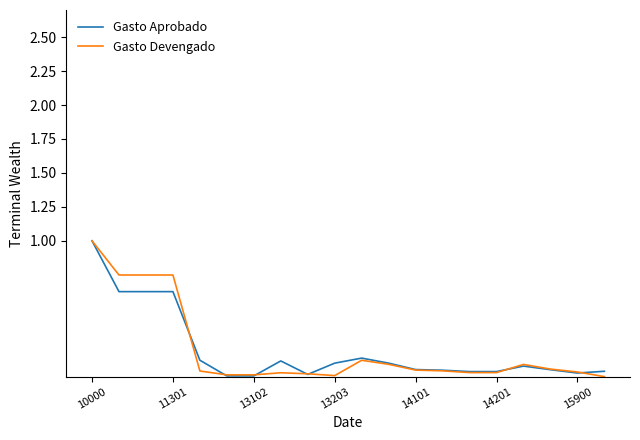

What is the greatest value displayed?

1.0